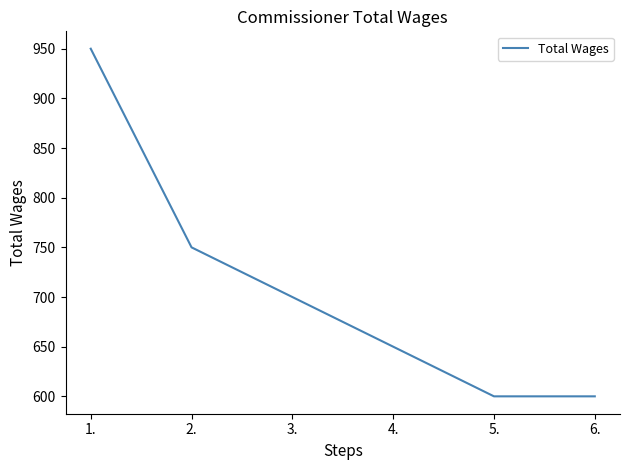

What value does the data have at 5.?

600